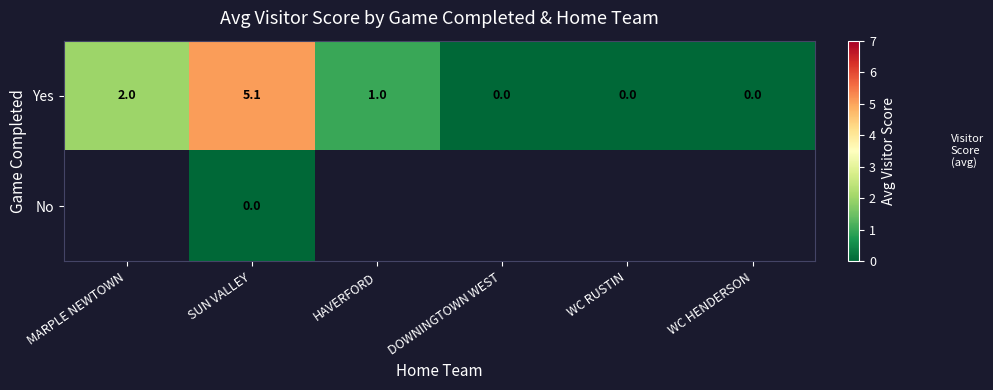

What is the difference between the maximum and minimum values in the Yes series?

5.1